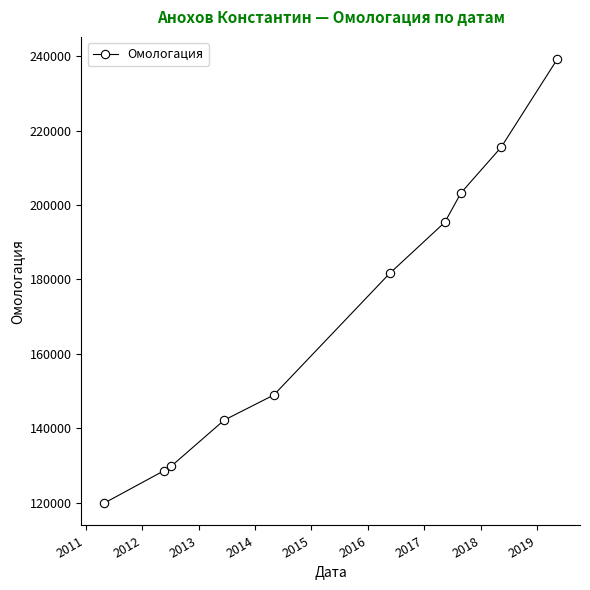

What is the difference between the maximum and second lowest values?

110730